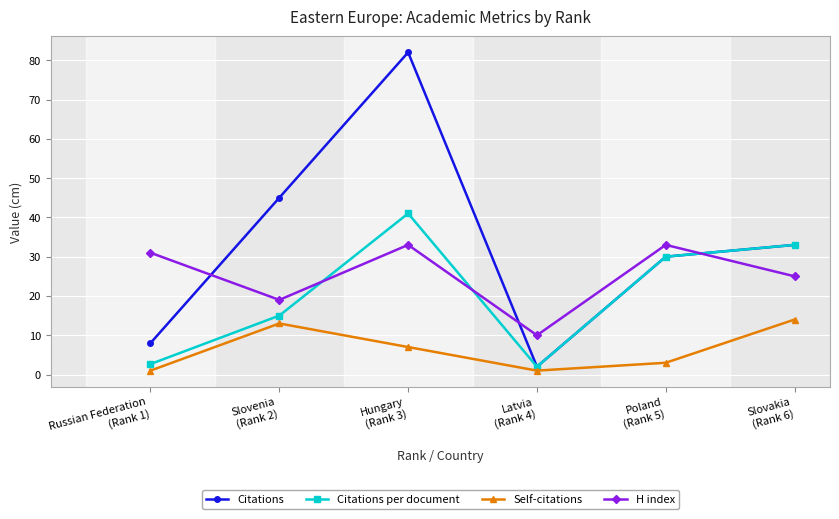

What is the value of the Citations point at the 2nd from the left?

45.0